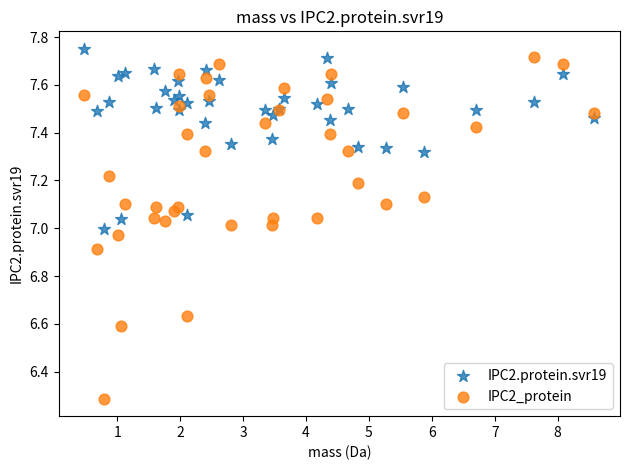

Which series has the largest Y range (max minus min)?

IPC2_protein